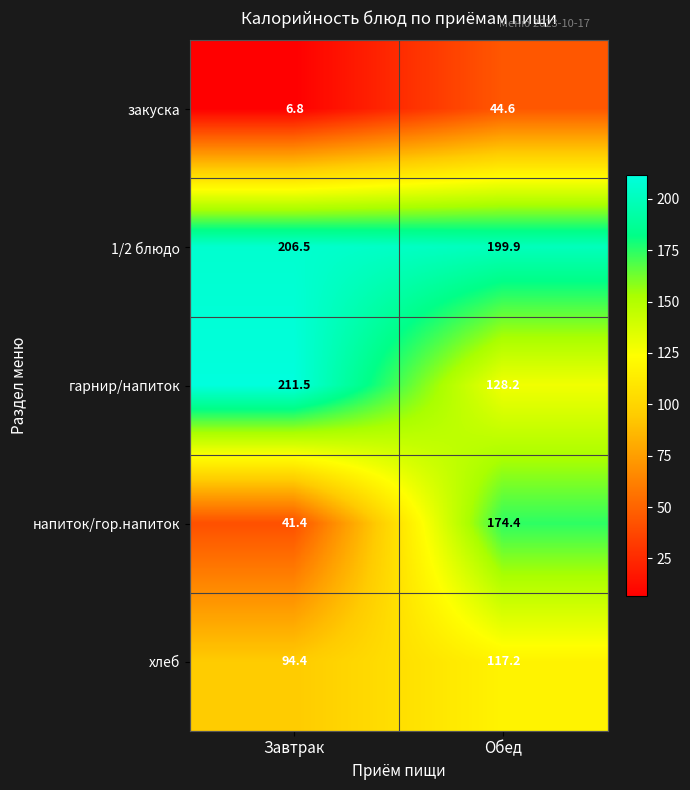

At how many categories does at least one series exceed 132?

2